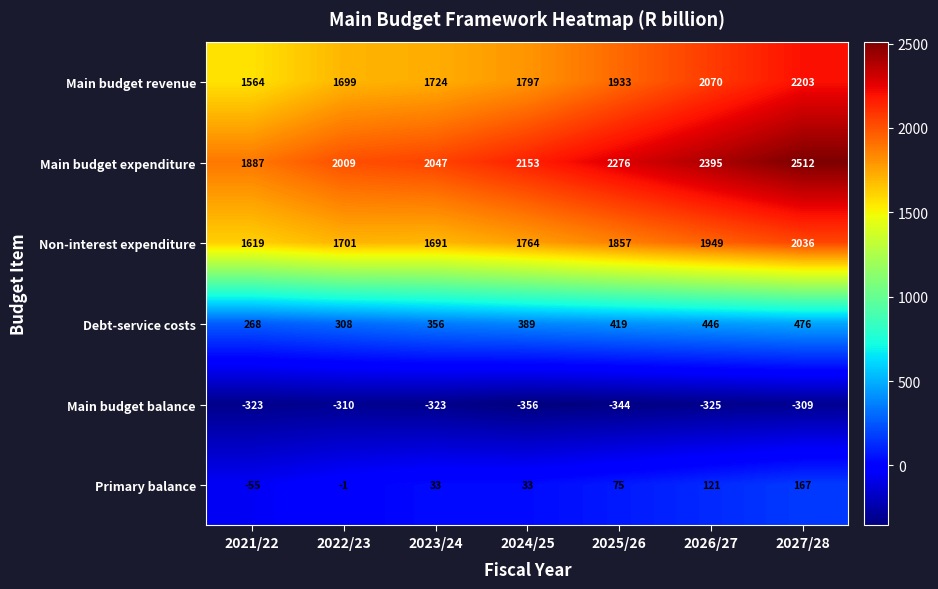

Which series has the widest spread of values?

Main budget revenue